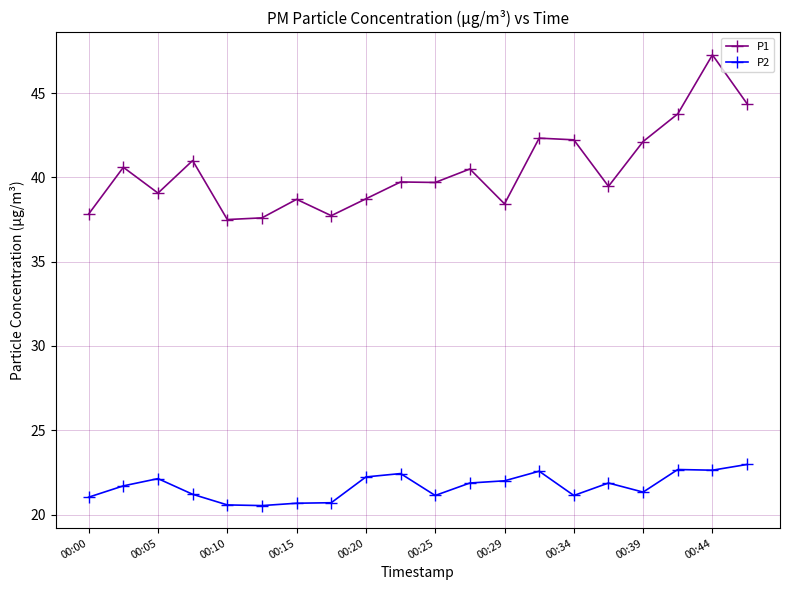

Rank the series by their maximum value, from lowest to highest.

P2, P1